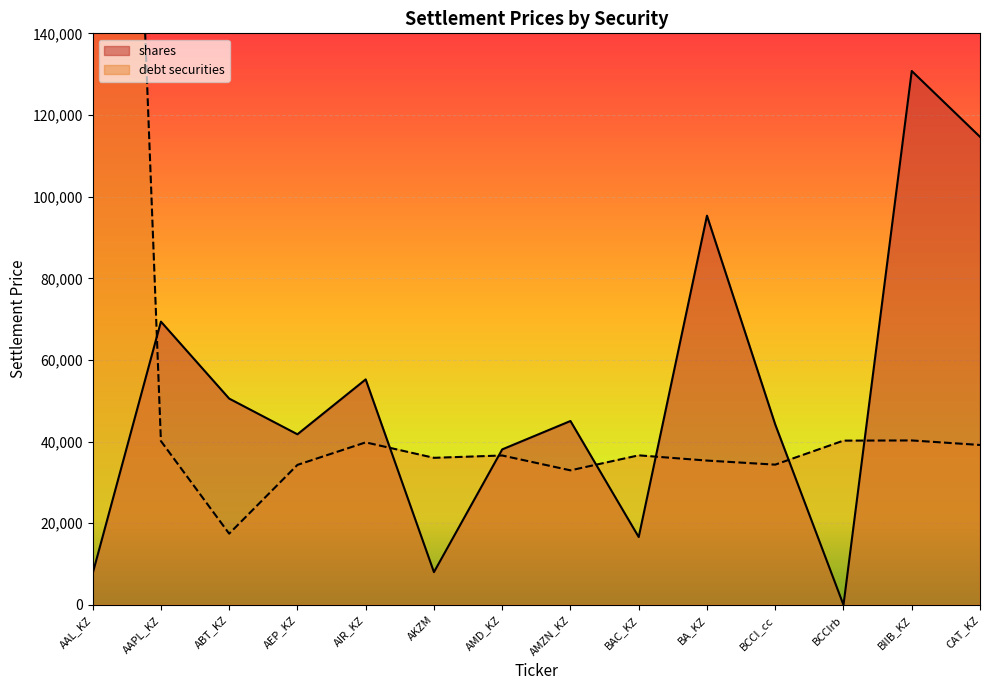

Between which two adjacent categories do debt securities and shares first intersect?

AAL_KZ and AAPL_KZ